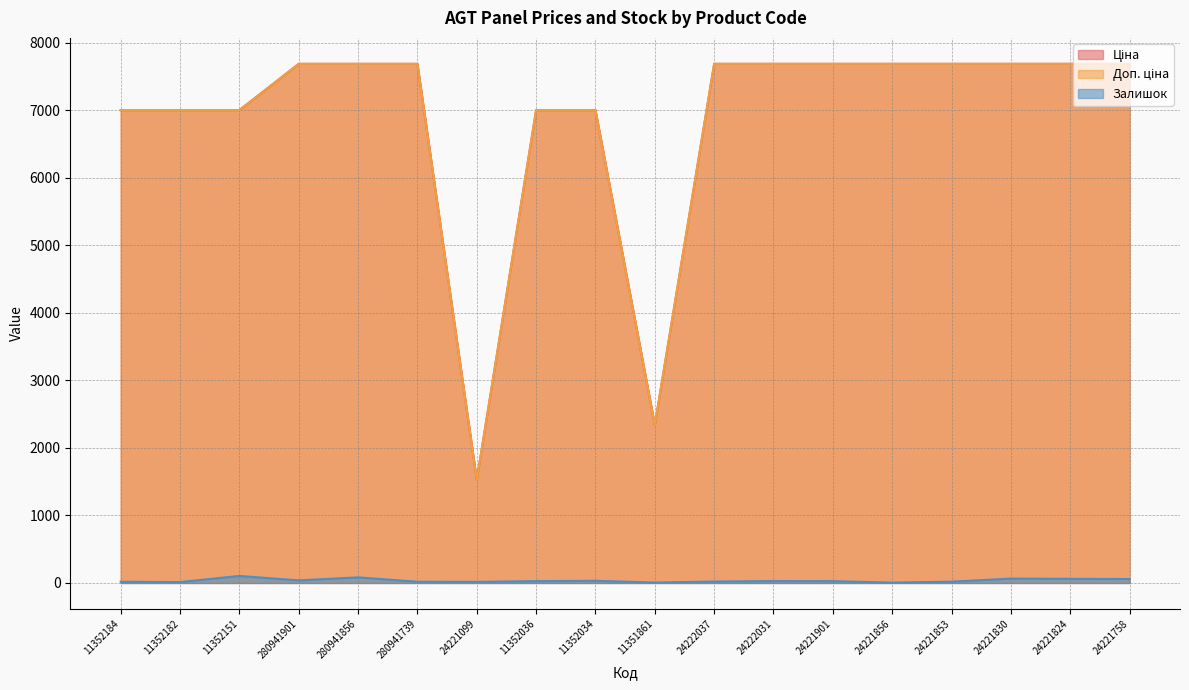

Which series has the largest total across all categories?

Ціна